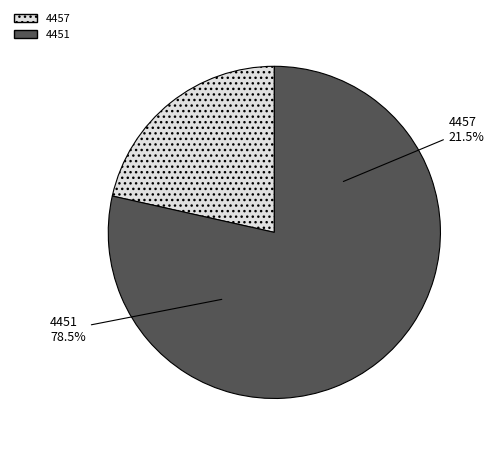

To the nearest percent, what is the difference between the largest and smallest slice percentages?

57%